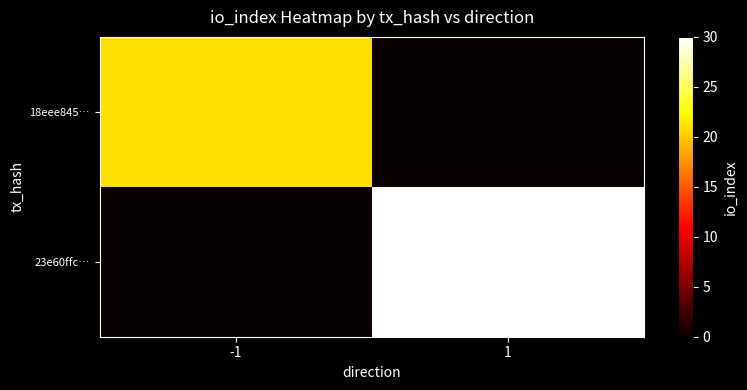

What is the spread (max minus min) of values at -1?

21